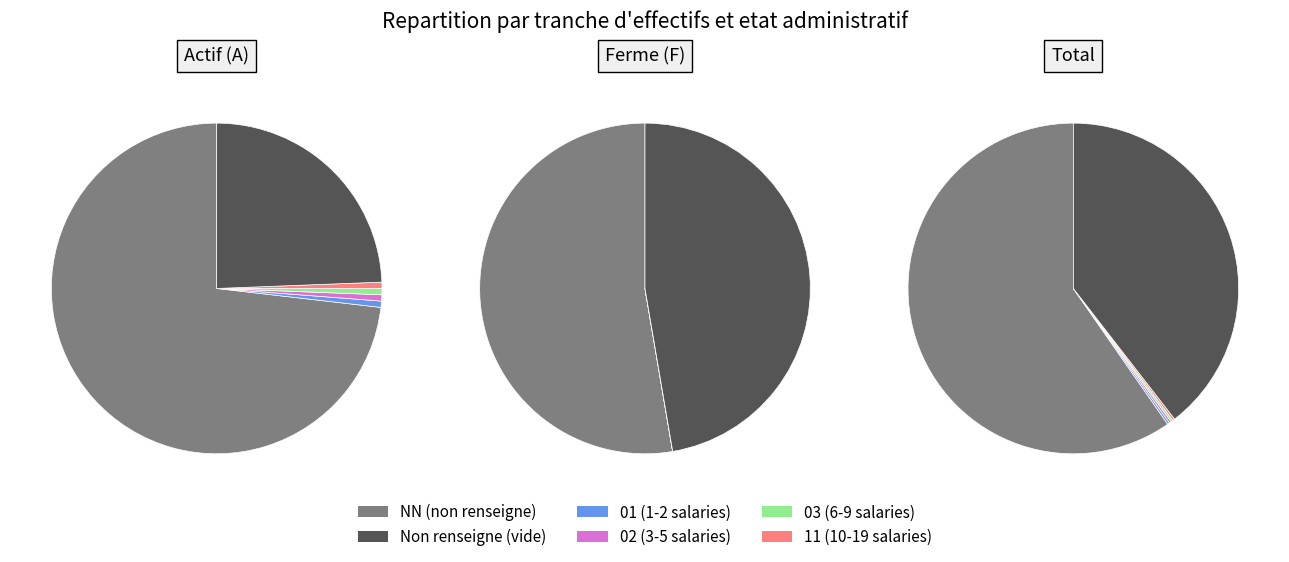

What is the smallest slice in the pie chart?

11